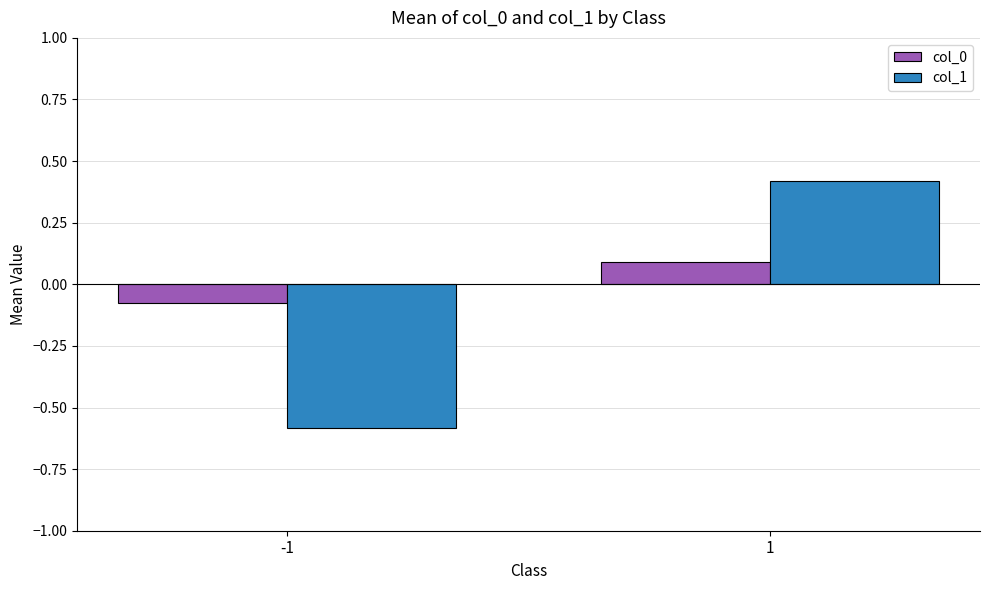

How many values in col_0 are below zero?

1